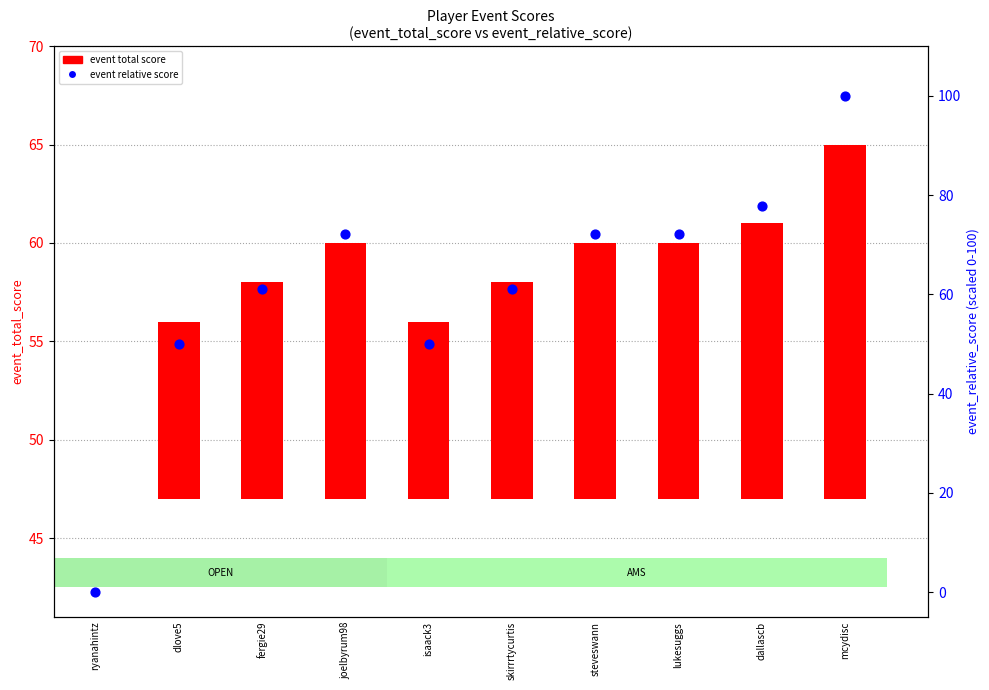

Which series reaches the maximum Y coordinate?

event relative score (percentile)